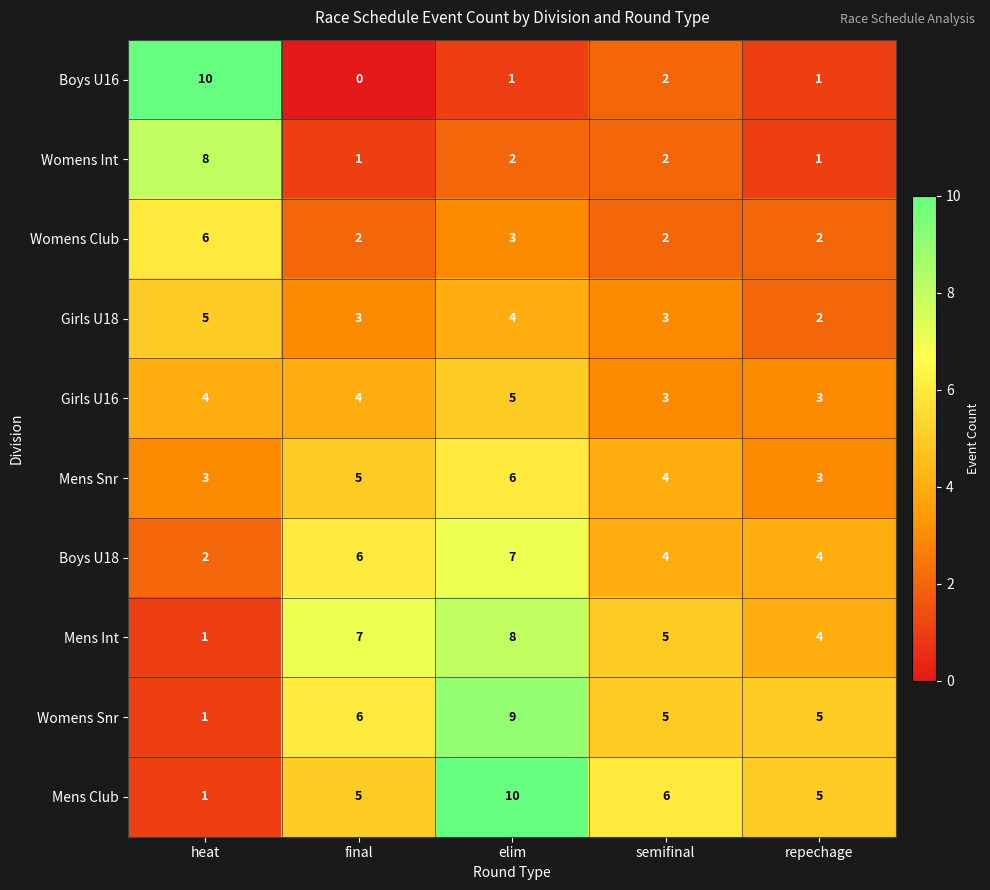

The value of Womens Snr at repechage is 2. True or false?

False